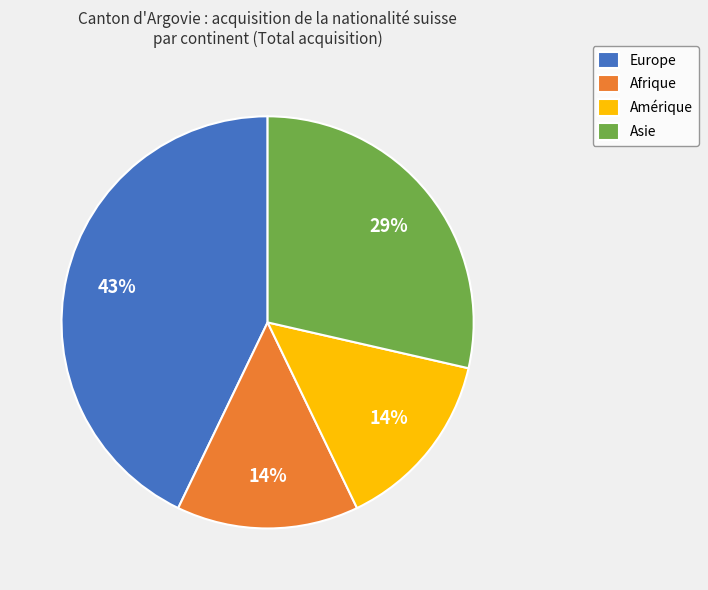

Is Europe the majority of the pie?

No